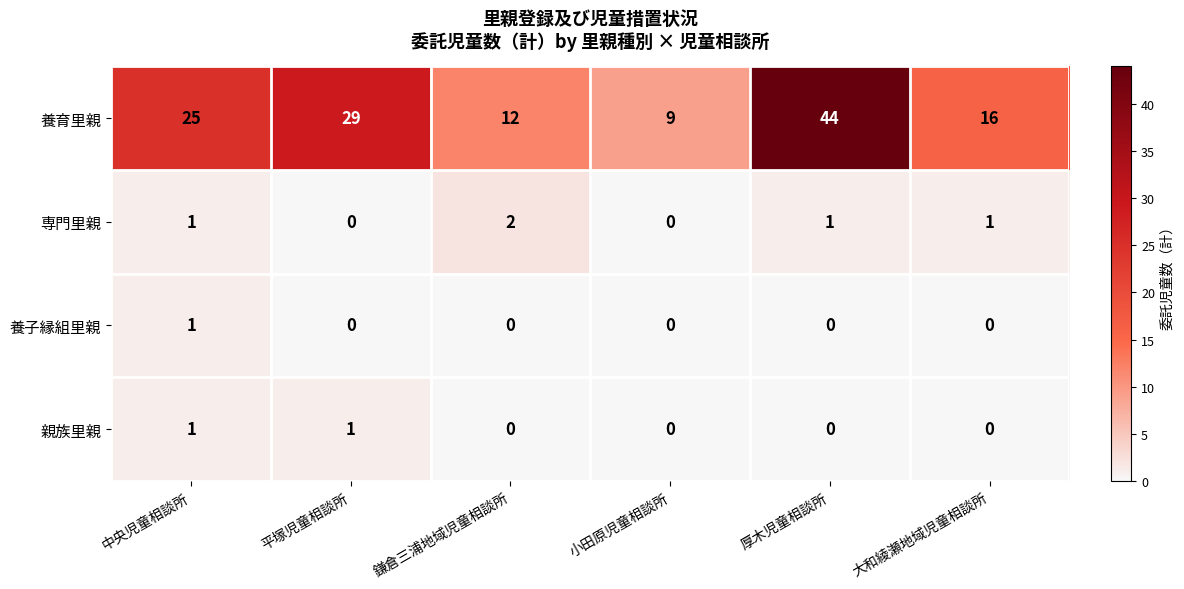

Between 鎌倉三浦地域児童相談所 and 大和綾瀬地域児童相談所, which series saw the biggest shift?

養育里親